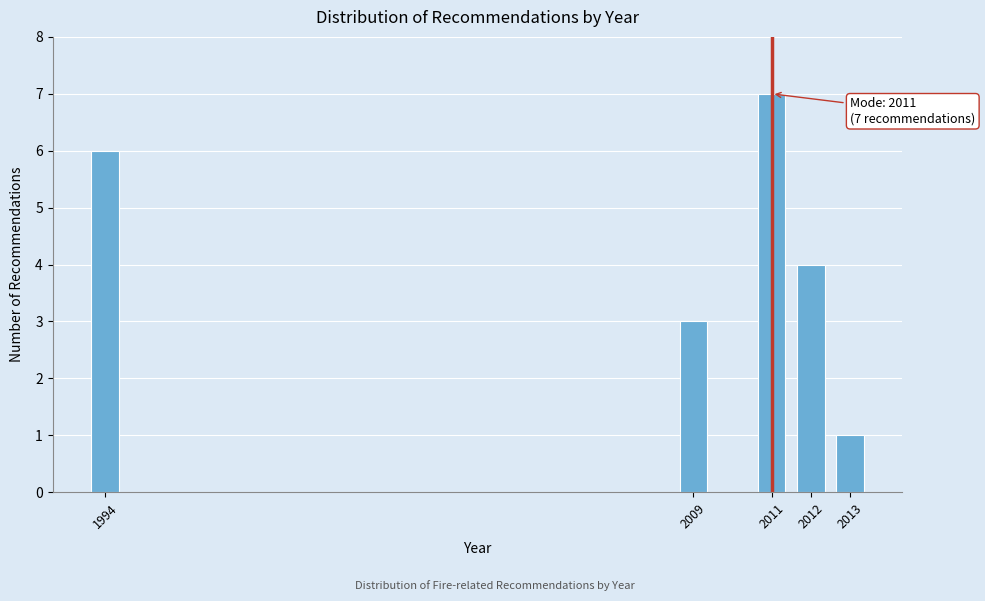

Reading left to right, list all the values displayed in this chart.

6	3	7	4	1